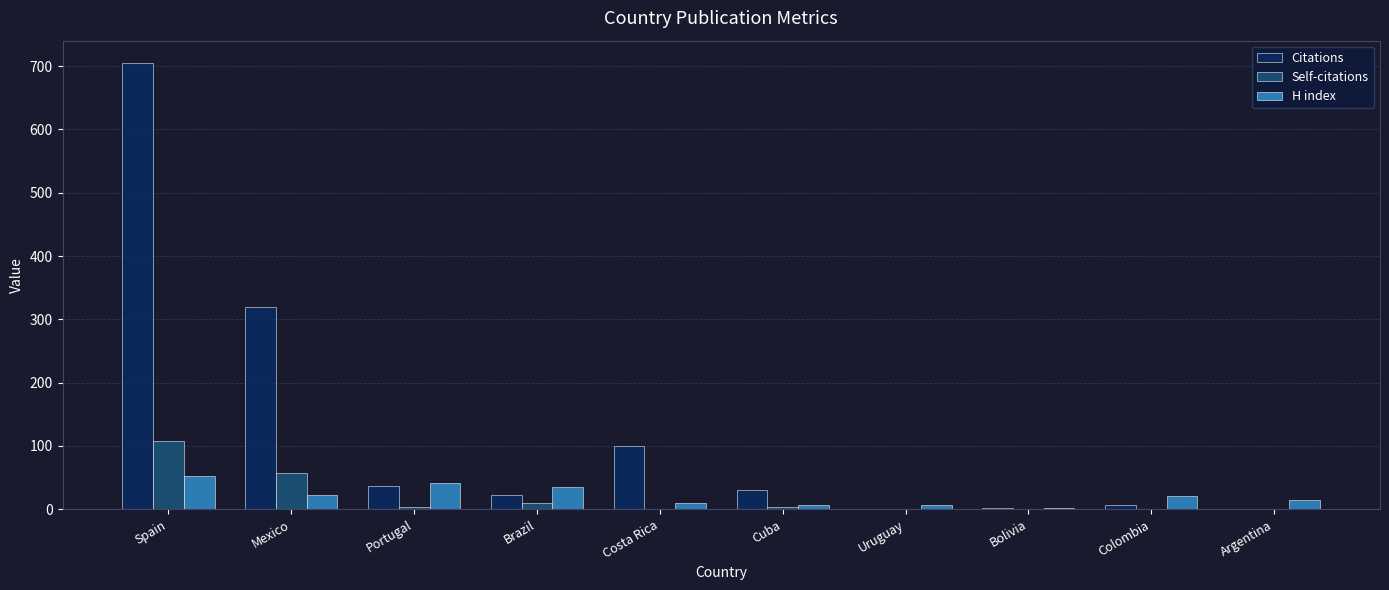

The value of Self-citations at Colombia is -44. True or false?

False